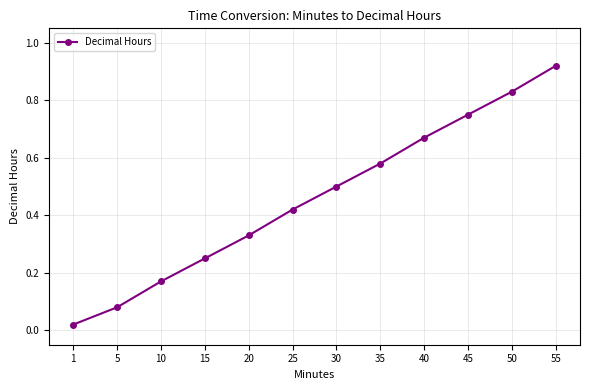

Which label corresponds to the largest value in the chart?

55